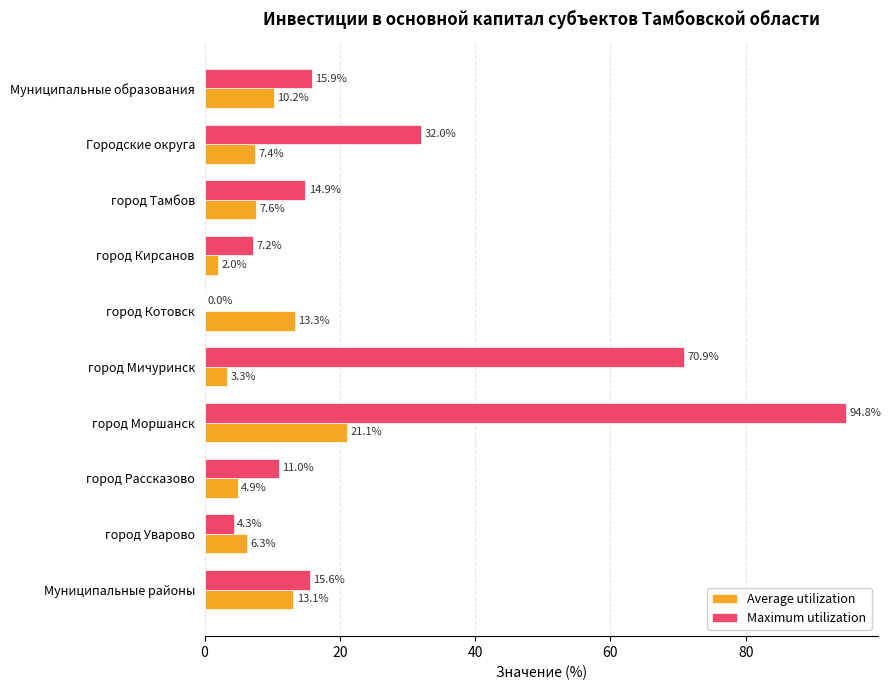

Is it true that Maximum utilization equals 7.2 at город Кирсанов?

True